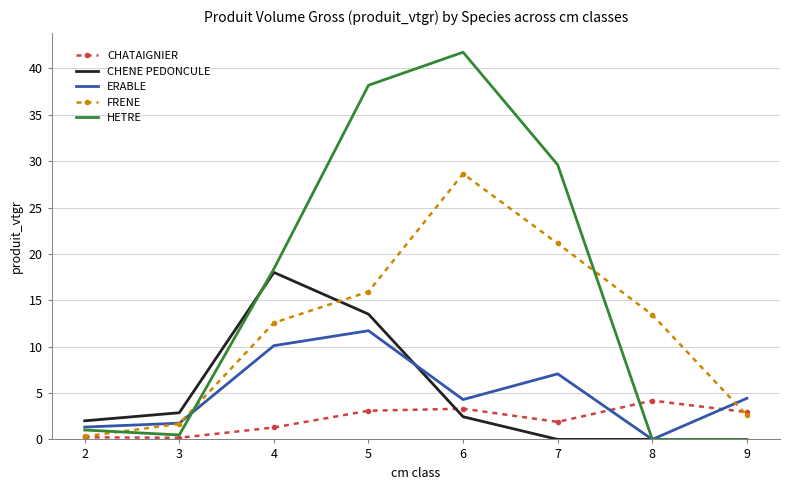

List the series in order of their peak value, highest first.

HETRE, FRENE, CHENE PEDONCULE, ERABLE, CHATAIGNIER